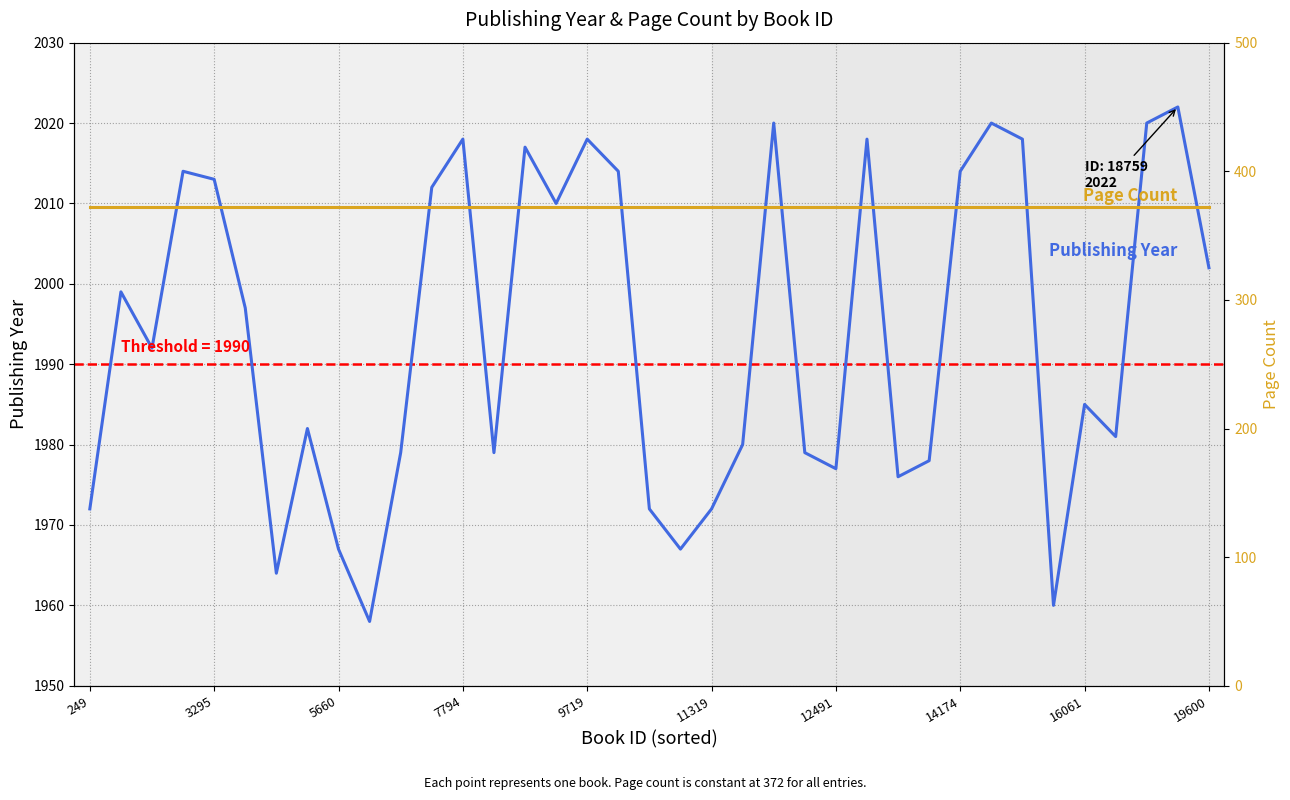

List the series in order of their peak value, lowest first.

Page Count, Publishing Year